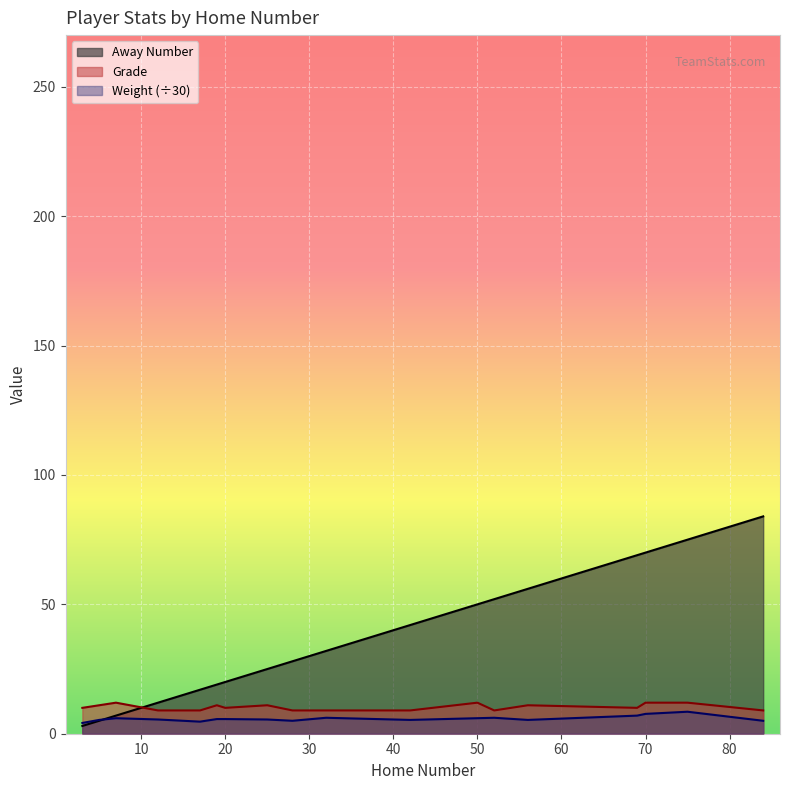

Which series has the largest total across all categories?

Away Number